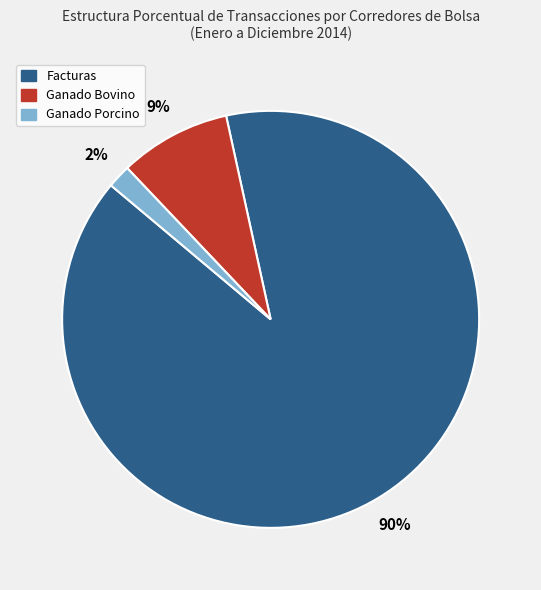

To the nearest percent, what is the combined percentage of Facturas and Ganado Porcino?

91%